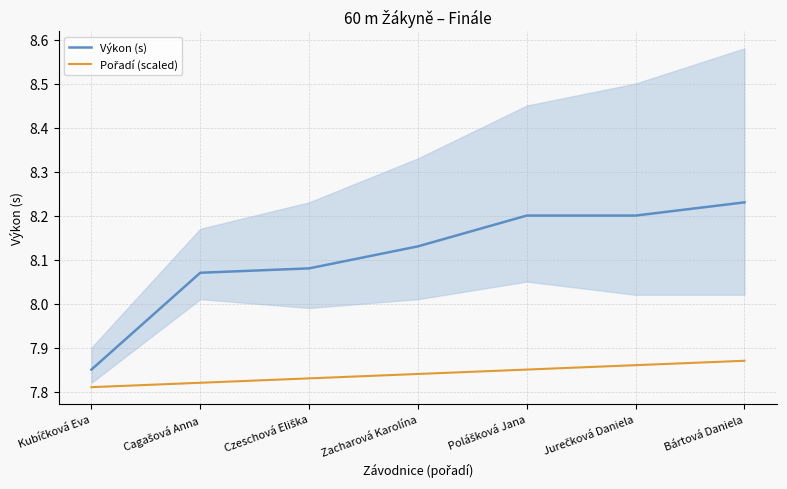

The Výkon (s) series shows 4.3 at Czeschová Eliška. True or false?

False